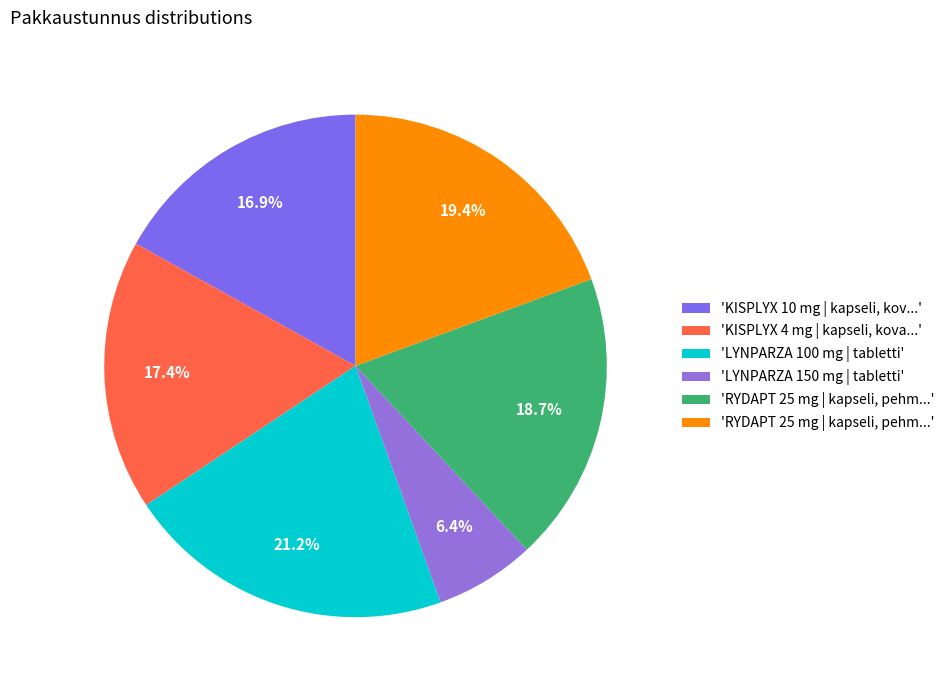

Count the number of slices in the pie.

6